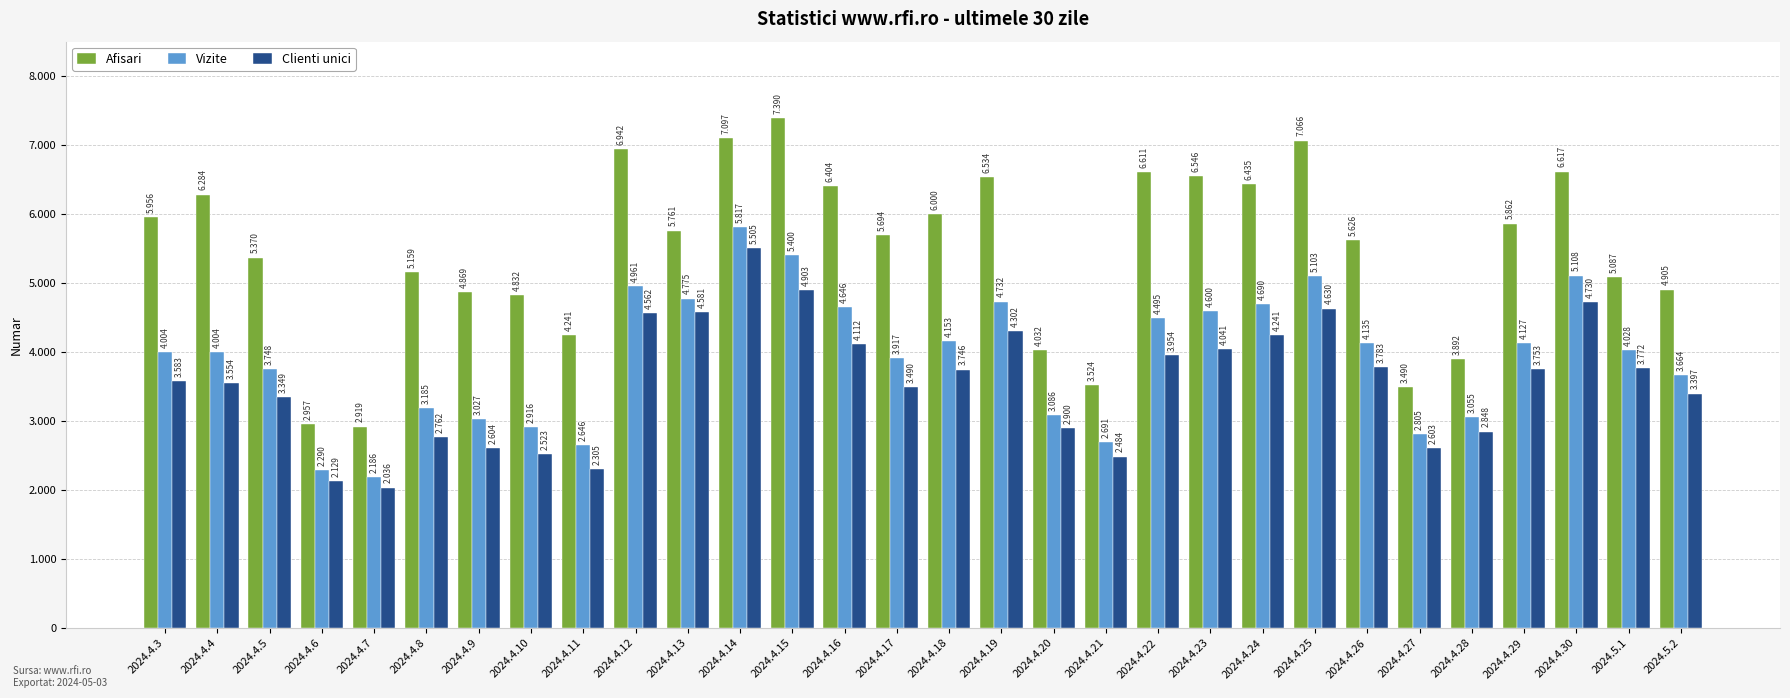

Is the value of Vizite at 2024.4.27 greater than the value of Clienti unici at 2024.4.14?

No